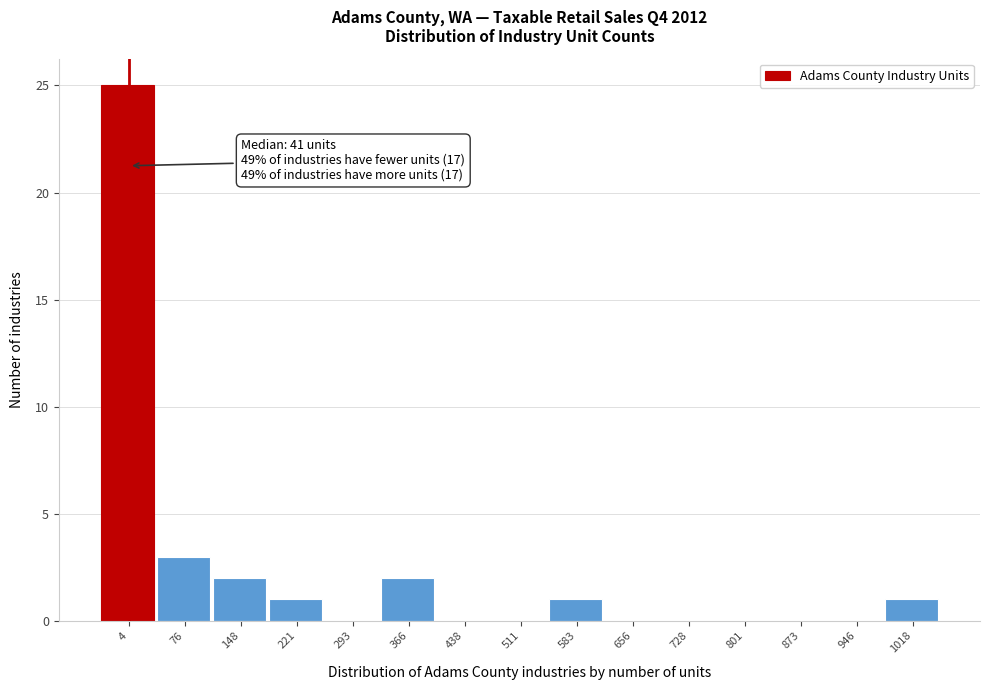

Reading right to left, what are all the values shown in this chart?

1018=1	946=0	873=0	801=0	728=0	656=0	583=1	511=0	438=0	366=2	293=0	221=1	148=2	76=3	4=25